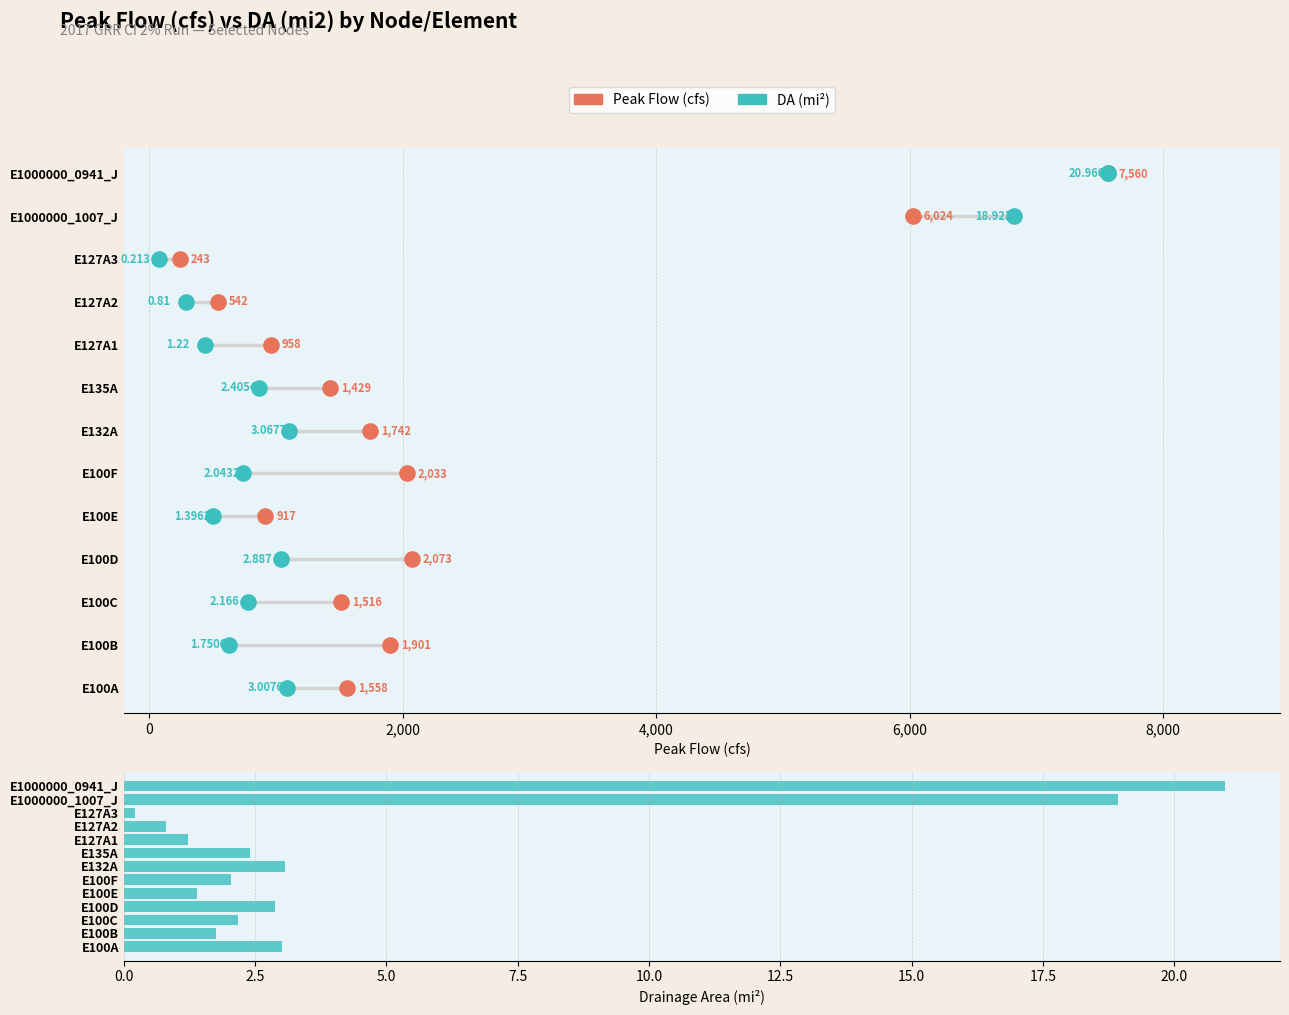

Which series reaches the minimum Y coordinate?

Peak Flow (cfs)